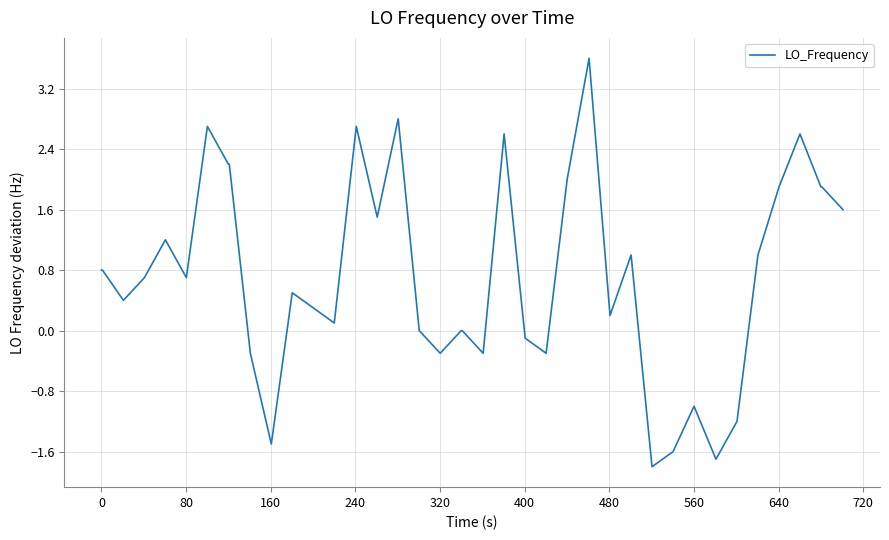

What is the maximum value shown in the chart?

3.6